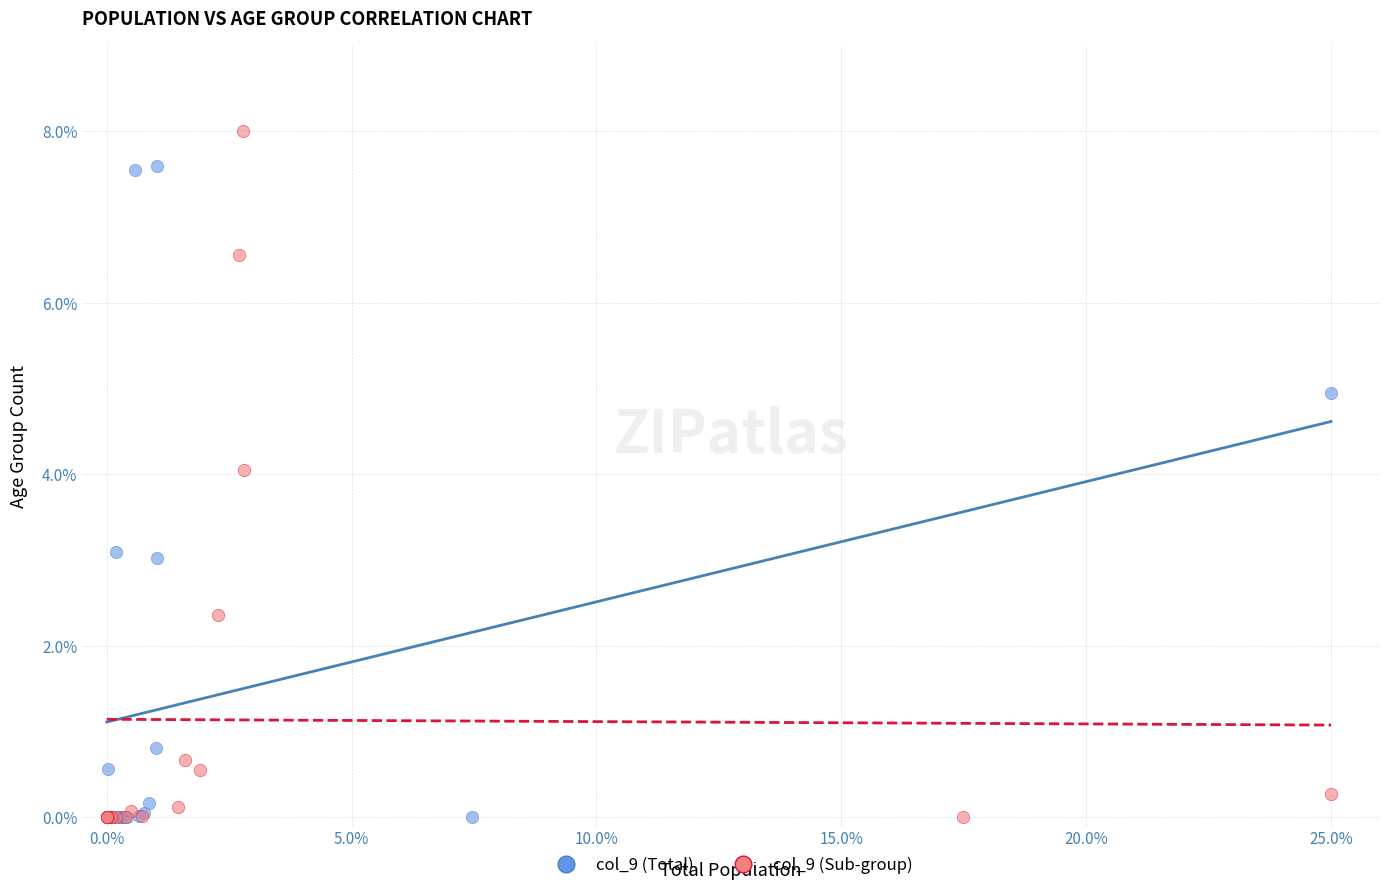

Which series has the largest Y range (max minus min)?

col_9 (Sub-group)